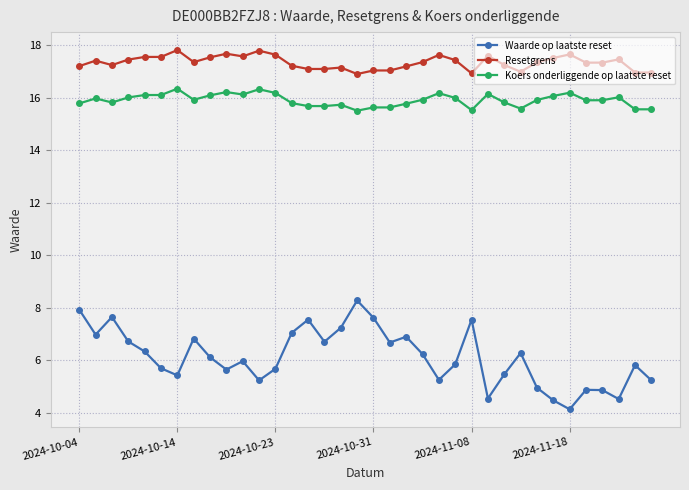

Rank the series by their maximum value, from lowest to highest.

Waarde op laatste reset, Koers onderliggende op laatste reset, Resetgrens